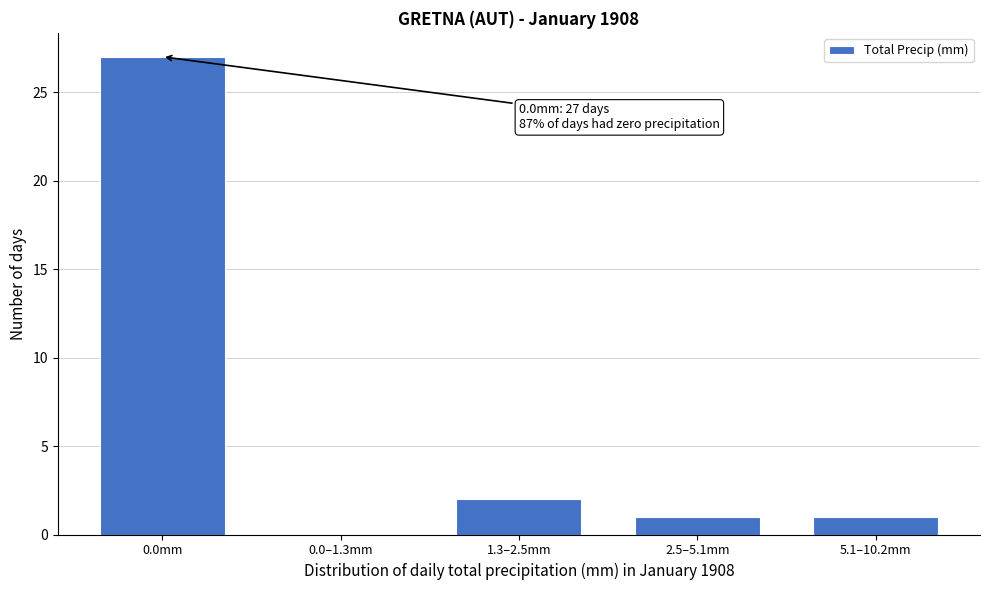

Reading left to right, extract all data points from this chart.

0.0mm=27	0.0–1.3mm=0	1.3–2.5mm=2	2.5–5.1mm=1	5.1–10.2mm=1